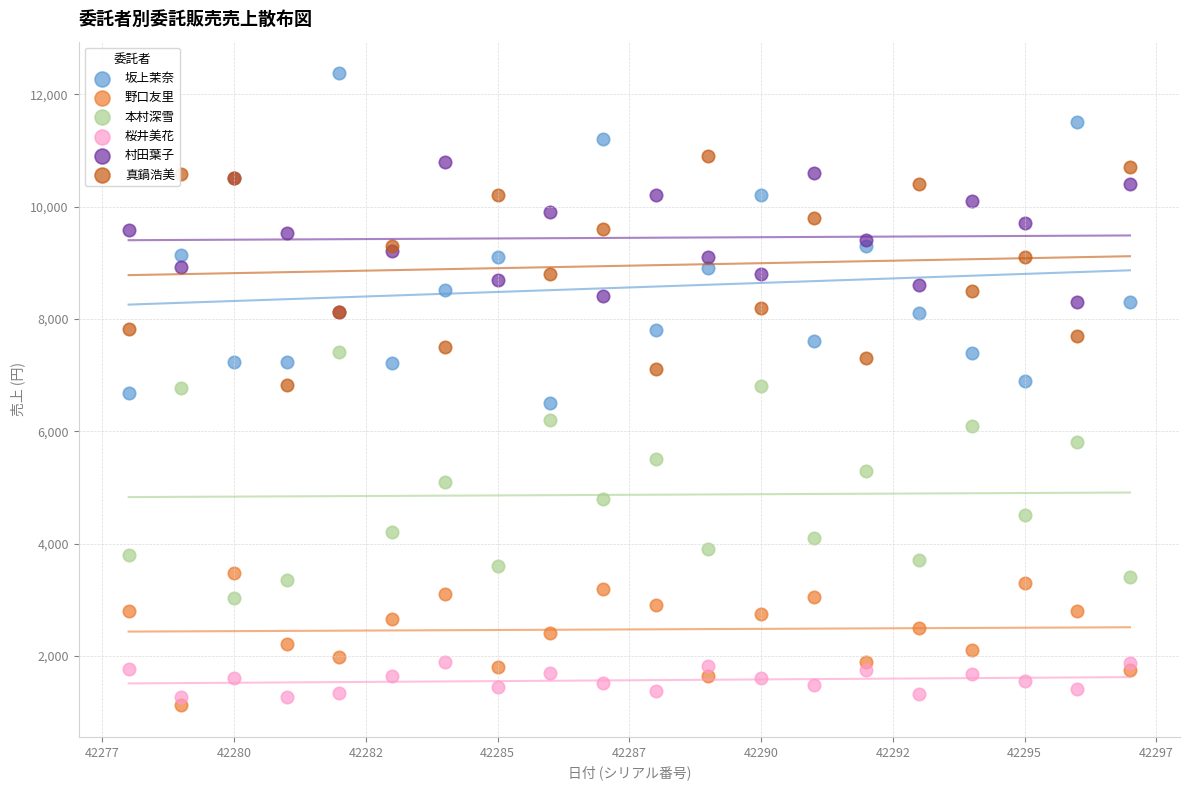

Which series contains the highest Y value?

坂上茉奈